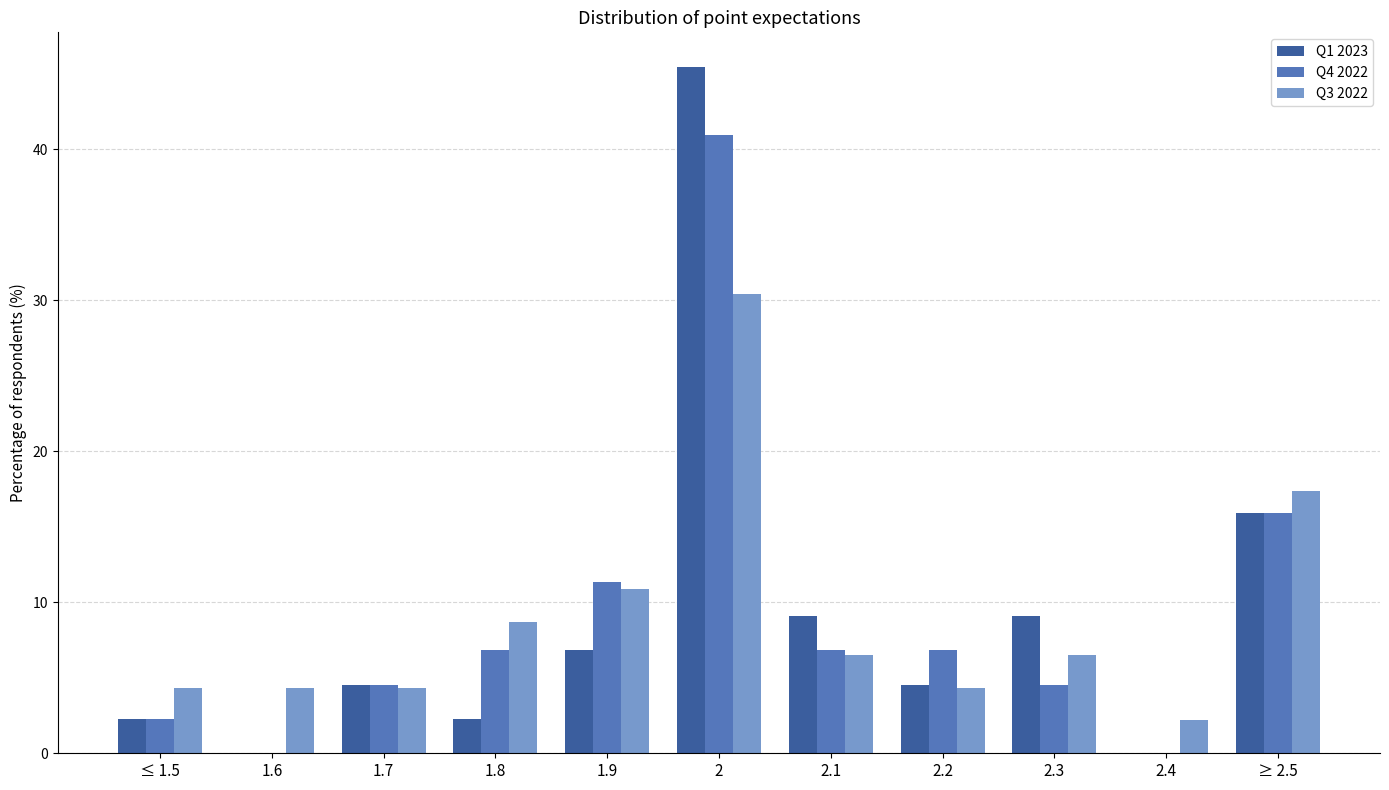

The Q1 2023 series shows 0.0 at 1.6. True or false?

True